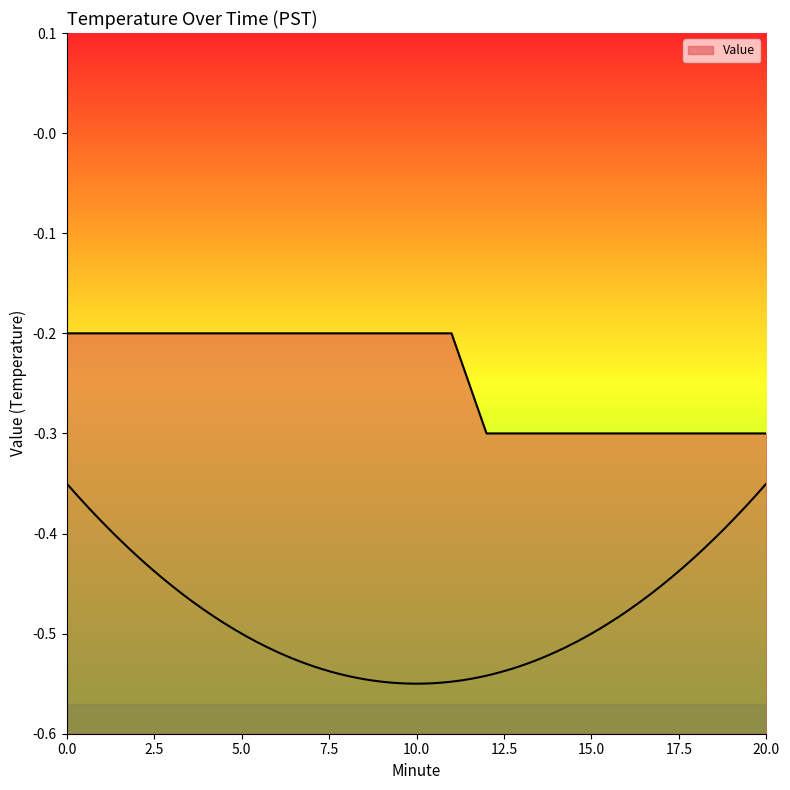

What value does the data have at 2?

-0.2